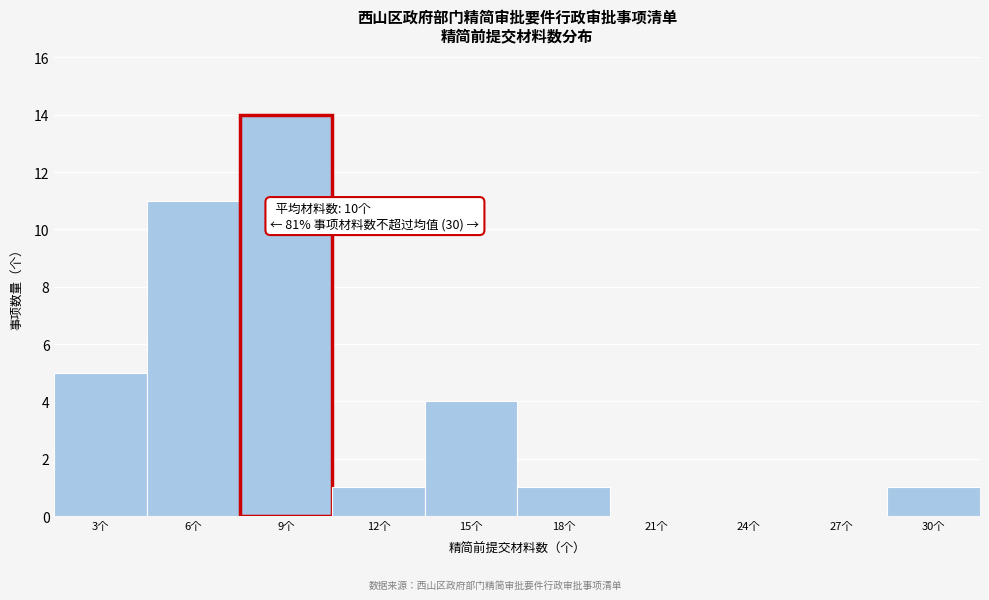

Reading left to right, what are all the values shown in this chart?

3个=5	6个=11	9个=14	12个=1	15个=4	18个=1	21个=0	24个=0	27个=0	30个=1